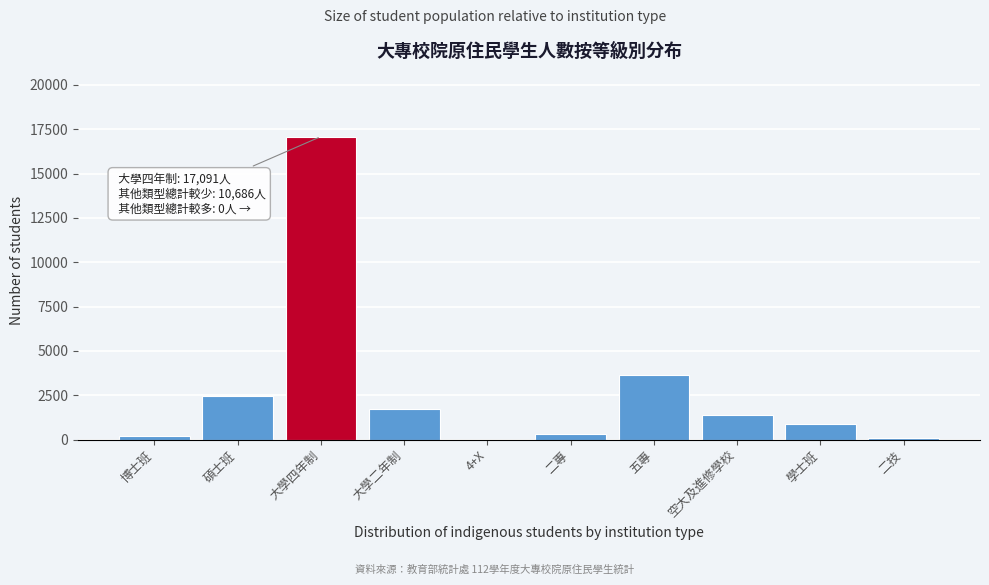

Which category has the highest value across all series?

大學四年制